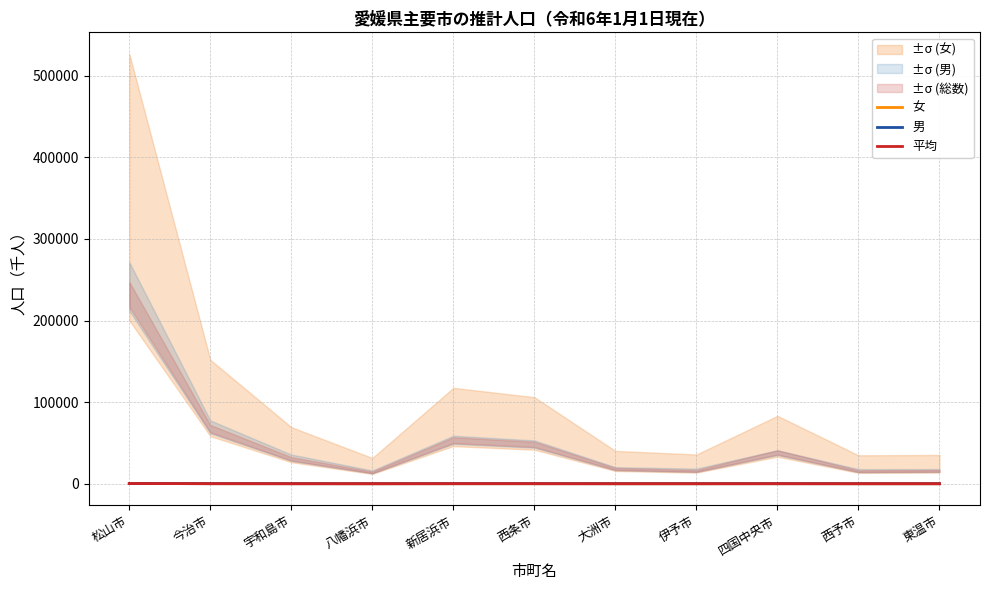

What is the total value across all series at 新居浜市?

167.9